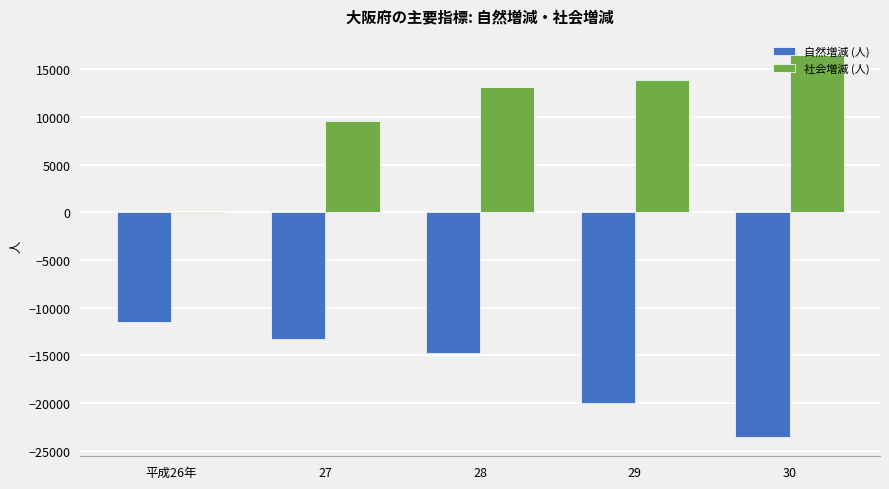

What is the sum of all 自然増減 (人) values?

-83105